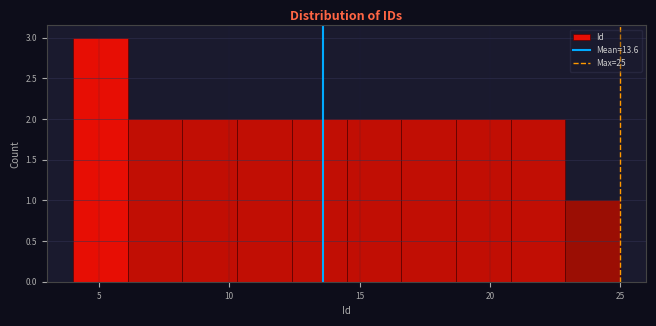

Over which range of the x-axis is the bar tallest?

4.0 to 6.1